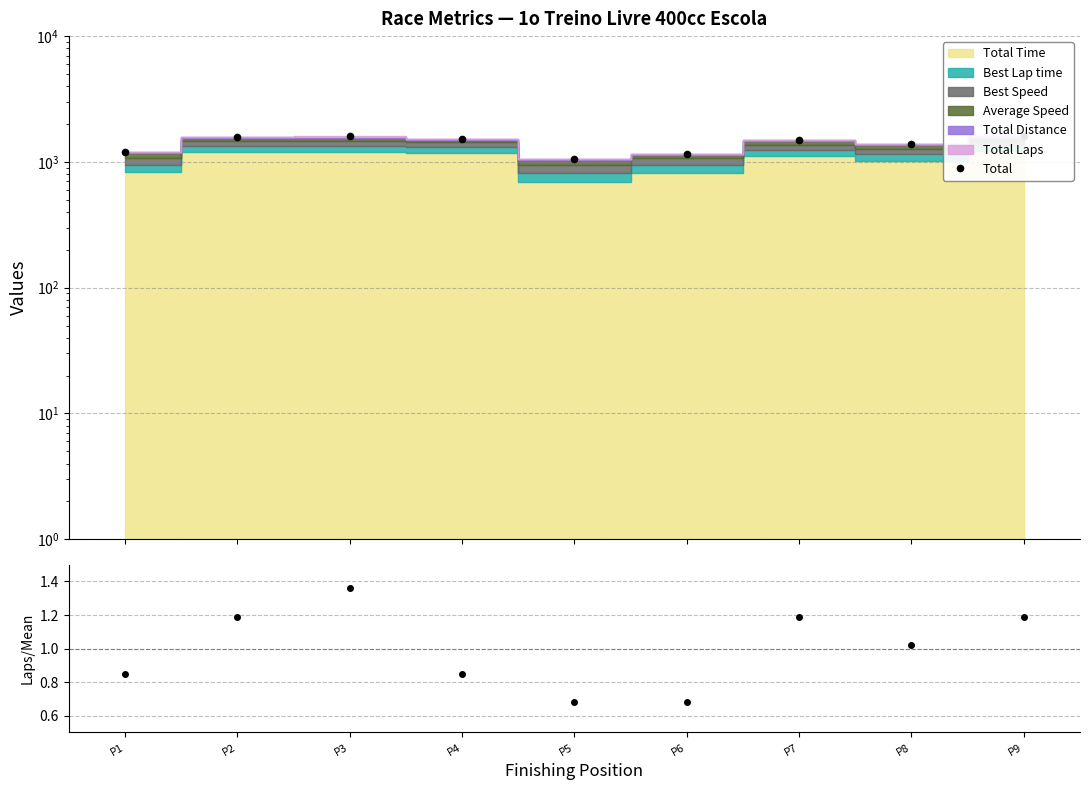

Between P1 and P8, which series saw the biggest shift?

Total